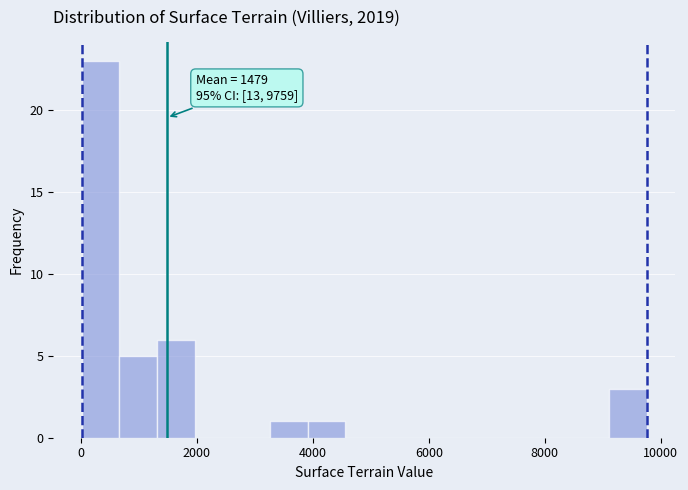

Around what value on the x-axis is the tallest bar? Give the approximate position of its centre, as read against the axis.

400